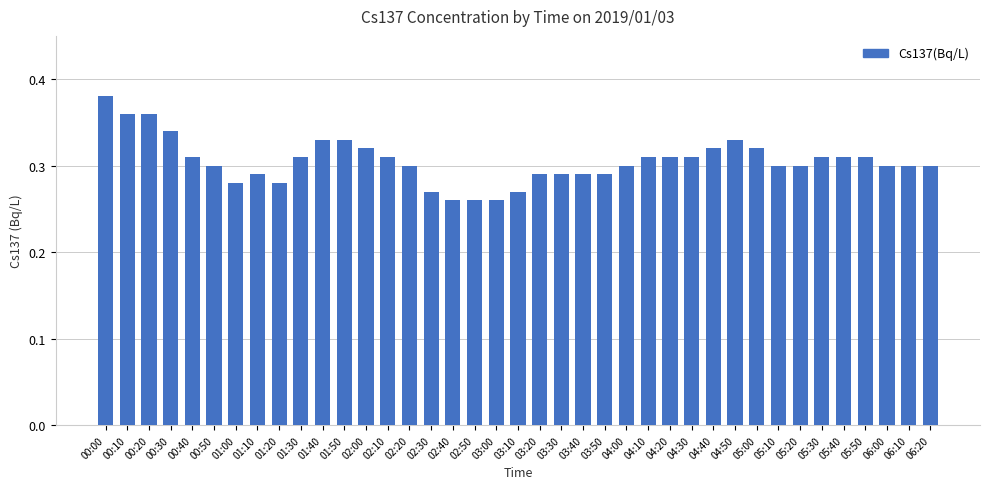

The chart shows a value of 0.4 at 02:20. True or false?

False